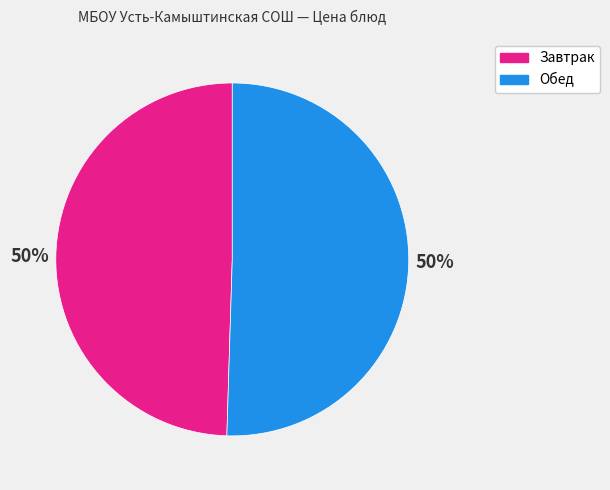

What is the ratio of the value at Обед to the value at Завтрак?

1.0